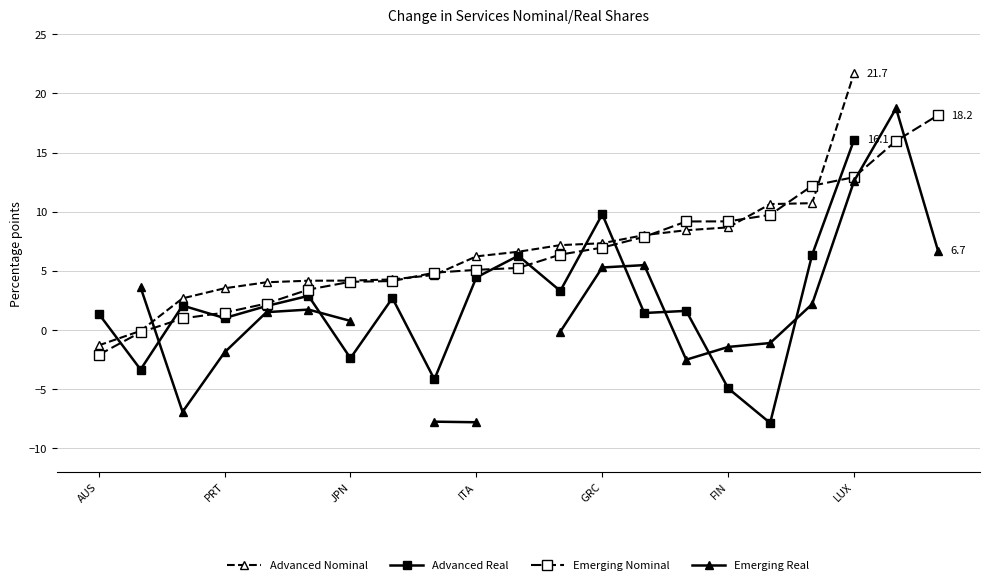

What is the average value of the Advanced Nominal series?

6.4